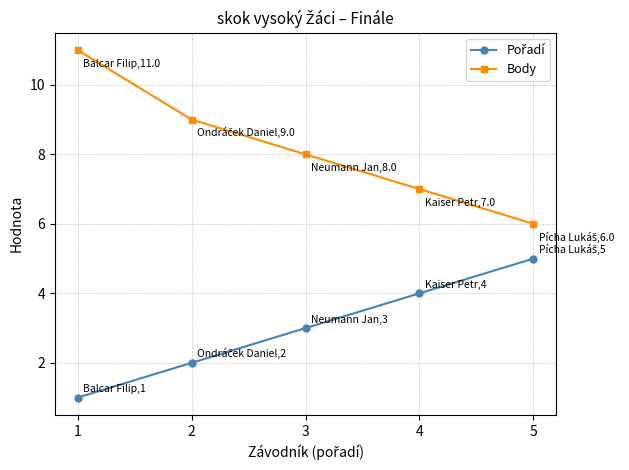

Which series has the largest total across all categories?

Body